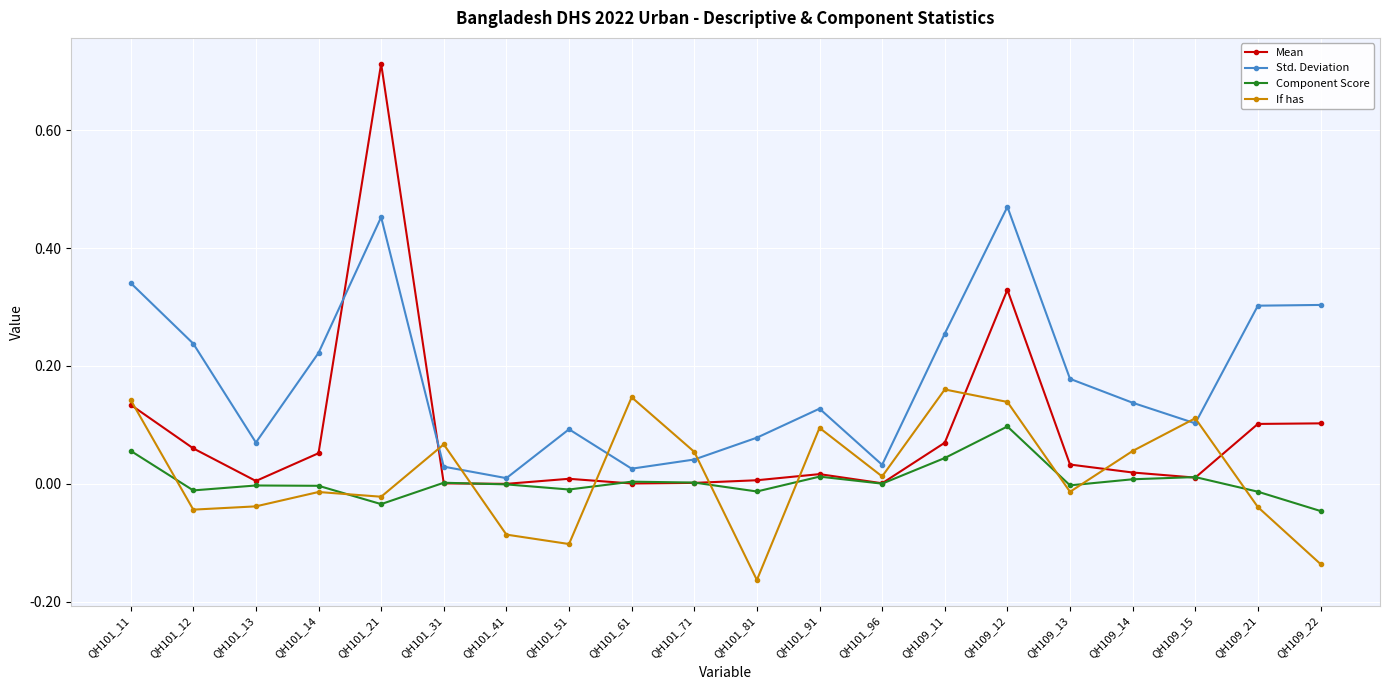

How many data points does each series have?

20